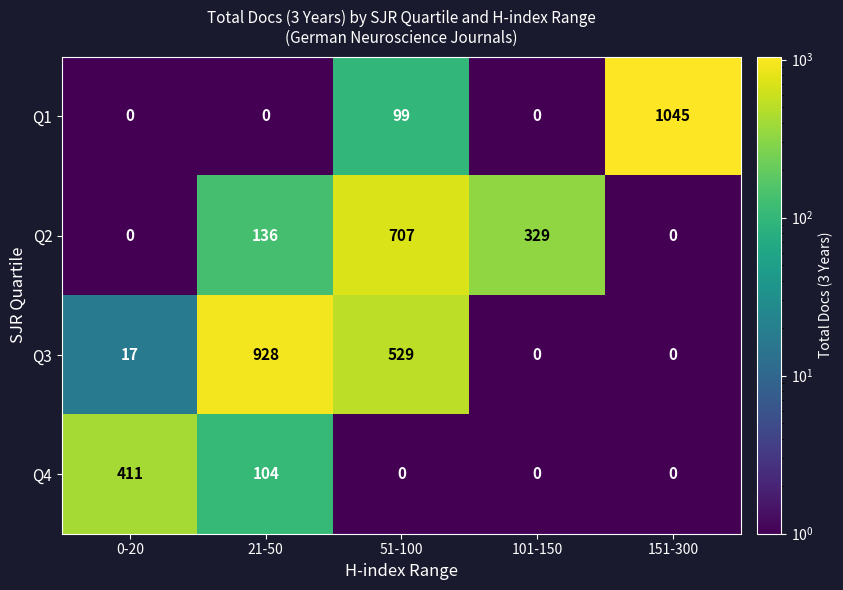

What is the maximum value shown in the chart?

1045